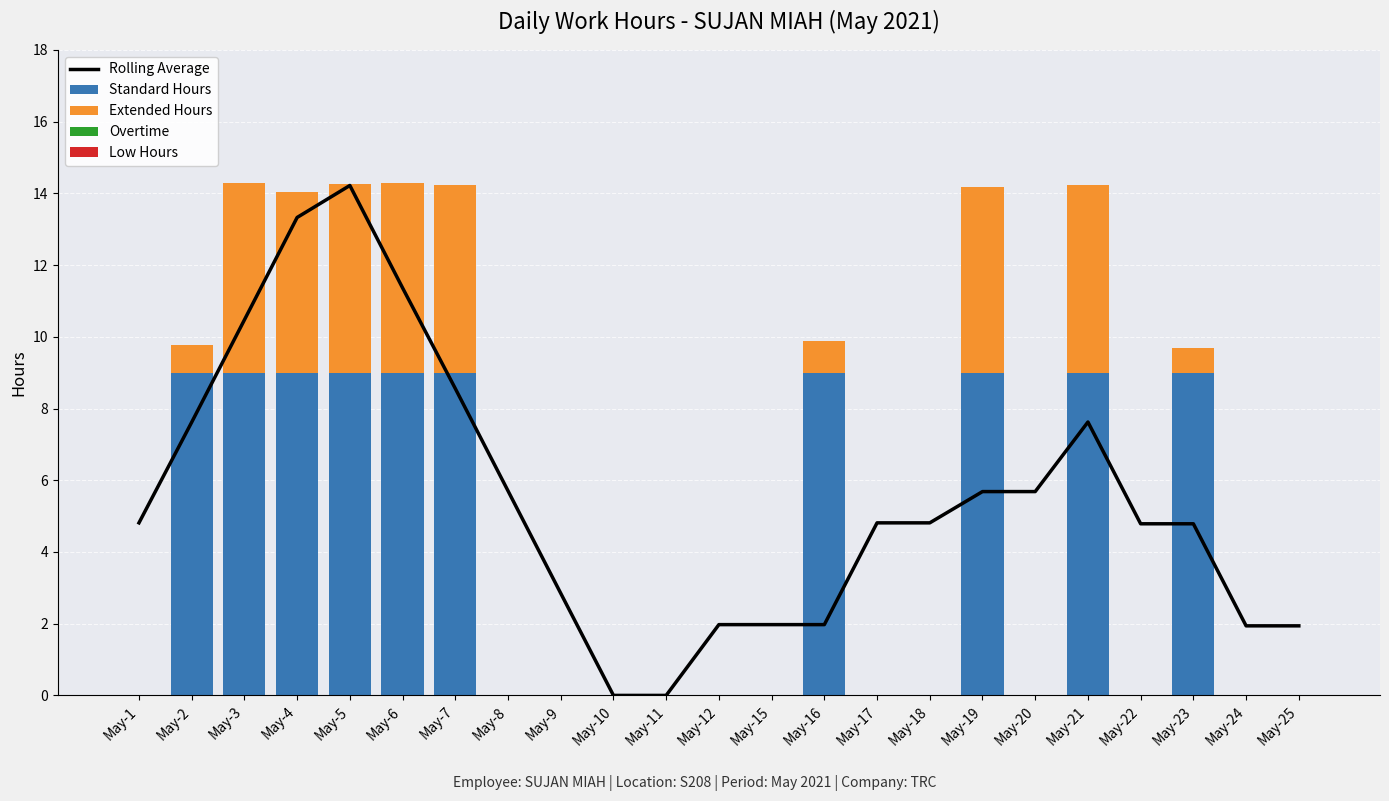

Reading right to left, extract all data points from this chart.

Rolling Average: May-25=1.9	May-24=1.9	May-23=4.8	May-22=4.8	May-21=7.6	May-20=5.7	May-19=5.7	May-18=4.8	May-17=4.8	May-16=2.0	May-15=2.0	May-12=2.0	May-11=0.0	May-10=0.0	May-9=2.8	May-8=5.7	May-7=8.6	May-6=11.4	May-5=14.2	May-4=13.3	May-3=10.5	May-2=7.6	May-1=4.8
Standard Hours: May-25=0.0	May-24=0.0	May-23=9.0	May-22=0.0	May-21=9.0	May-20=0.0	May-19=9.0	May-18=0.0	May-17=0.0	May-16=9.0	May-15=0.0	May-12=0.0	May-11=0.0	May-10=0.0	May-9=0.0	May-8=0.0	May-7=9.0	May-6=9.0	May-5=9.0	May-4=9.0	May-3=9.0	May-2=9.0	May-1=0.0
Extended Hours: May-25=0.0	May-24=0.0	May-23=0.7	May-22=0.0	May-21=5.2	May-20=0.0	May-19=5.2	May-18=0.0	May-17=0.0	May-16=0.9	May-15=0.0	May-12=0.0	May-11=0.0	May-10=0.0	May-9=0.0	May-8=0.0	May-7=5.2	May-6=5.3	May-5=5.3	May-4=5.0	May-3=5.3	May-2=0.8	May-1=0.0
Overtime: May-25=0.0	May-24=0.0	May-23=0.0	May-22=0.0	May-21=0.0	May-20=0.0	May-19=0.0	May-18=0.0	May-17=0.0	May-16=0.0	May-15=0.0	May-12=0.0	May-11=0.0	May-10=0.0	May-9=0.0	May-8=0.0	May-7=0.0	May-6=0.0	May-5=0.0	May-4=0.0	May-3=0.0	May-2=0.0	May-1=0.0
Low Hours: May-25=0.0	May-24=0.0	May-23=0.0	May-22=0.0	May-21=0.0	May-20=0.0	May-19=0.0	May-18=0.0	May-17=0.0	May-16=0.0	May-15=0.0	May-12=0.0	May-11=0.0	May-10=0.0	May-9=0.0	May-8=0.0	May-7=0.0	May-6=0.0	May-5=0.0	May-4=0.0	May-3=0.0	May-2=0.0	May-1=0.0